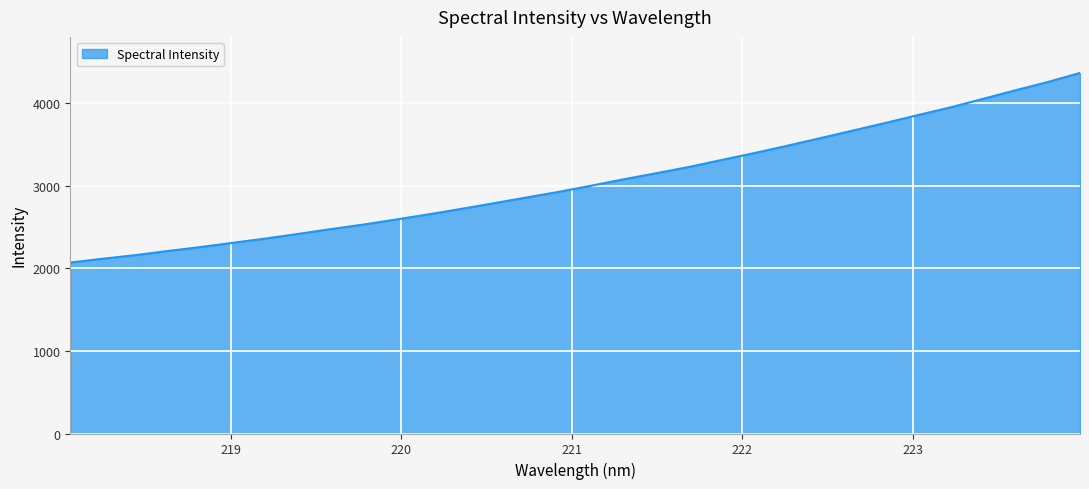

What is the smallest value displayed?

2070.3